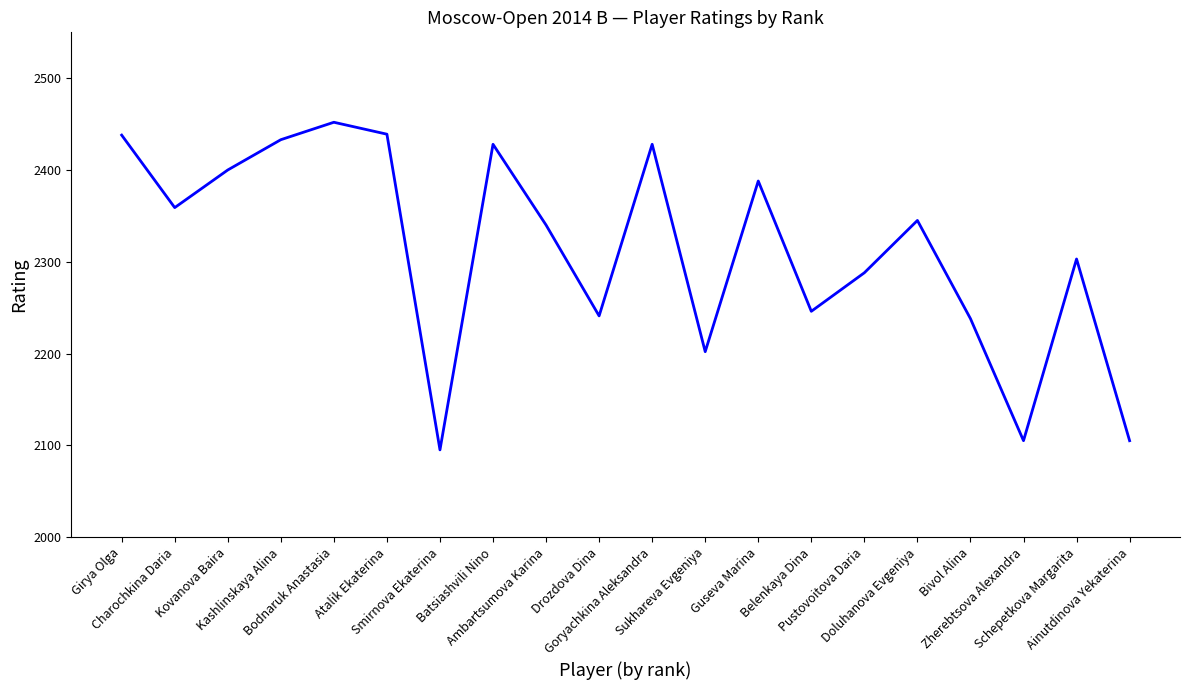

What is the difference between the maximum and minimum values?

357